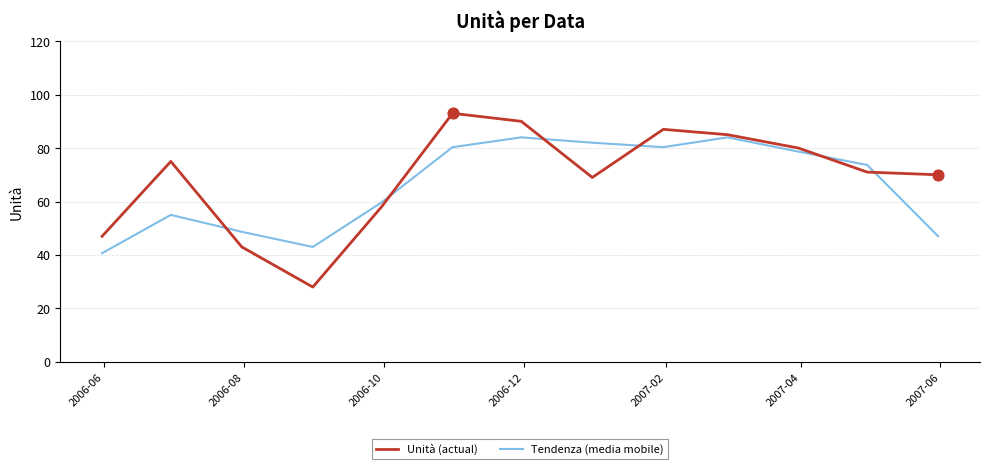

What are all the series names shown in the legend?

Unità (actual), Tendenza (media mobile)